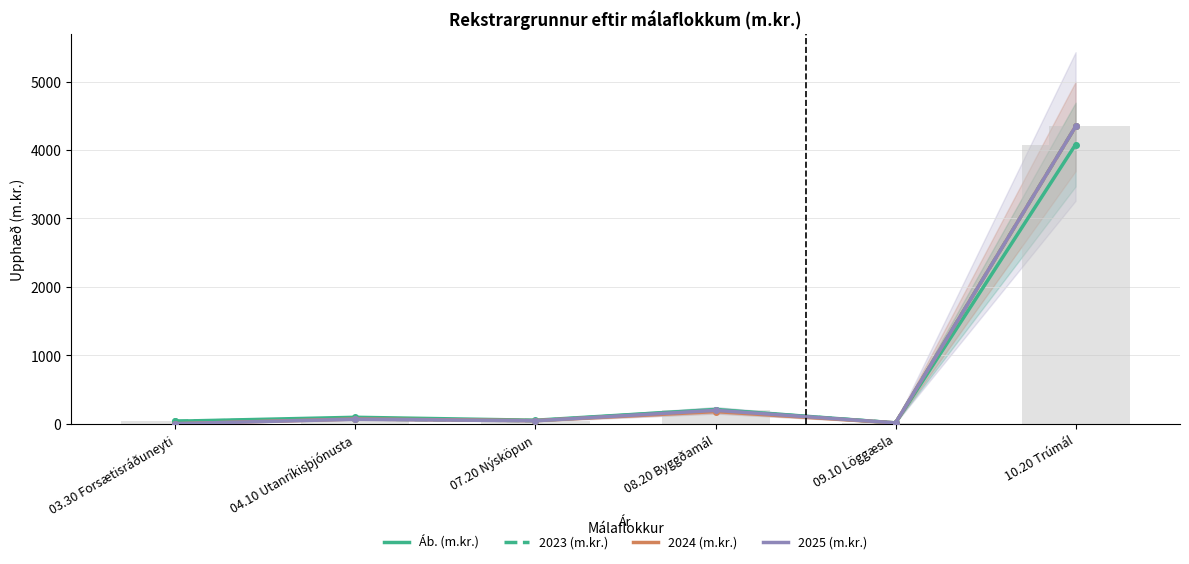

The 2025 (m.kr.) series shows 81.4 at 08.20 Byggðamál. True or false?

False